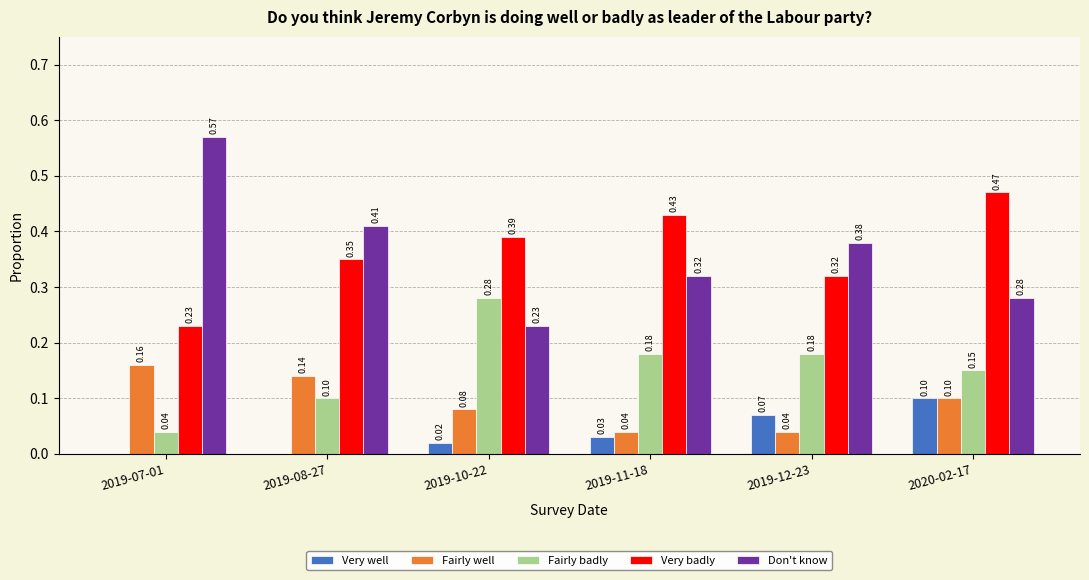

Between 2019-08-27 and 2019-12-23, which series saw the biggest shift?

Fairly well